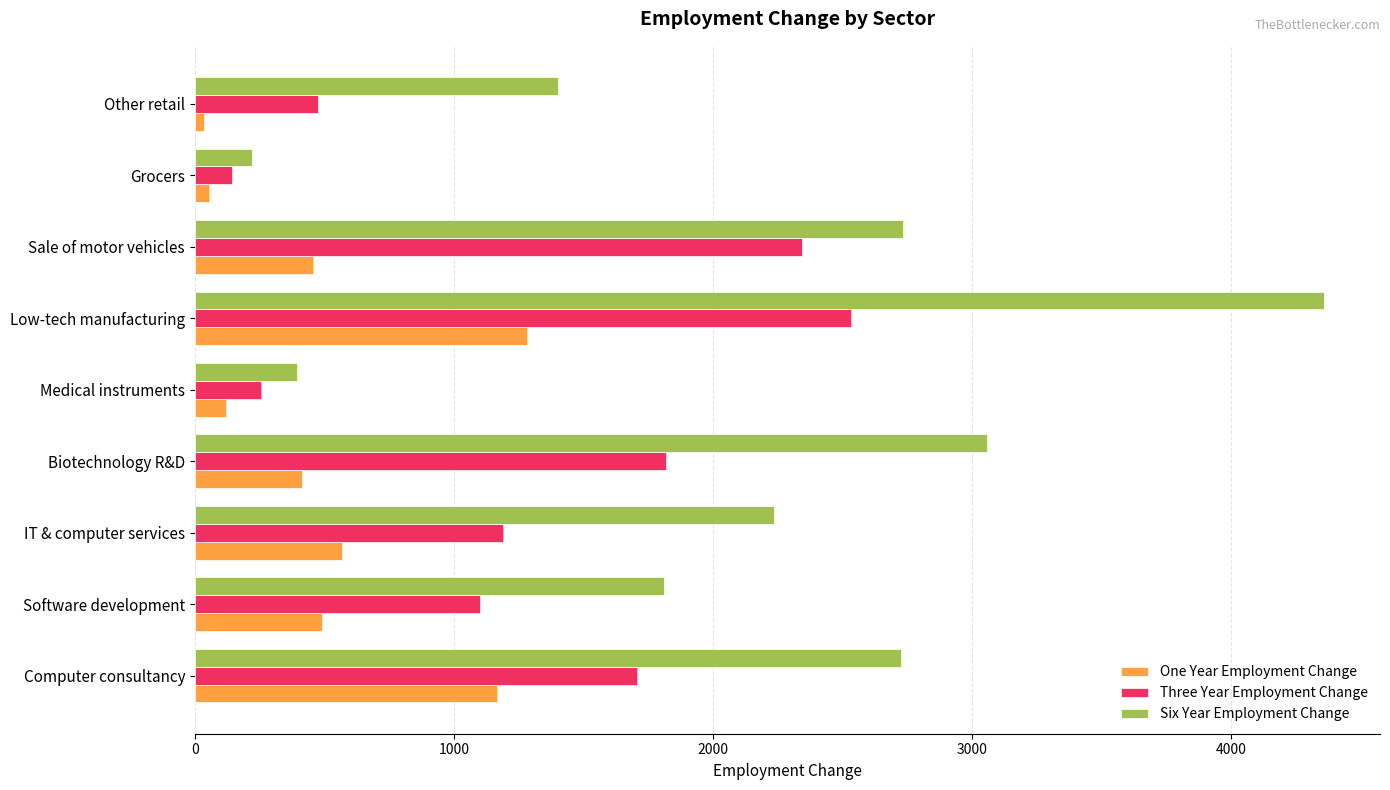

What is the sum of all Three Year Employment Change values?

11568